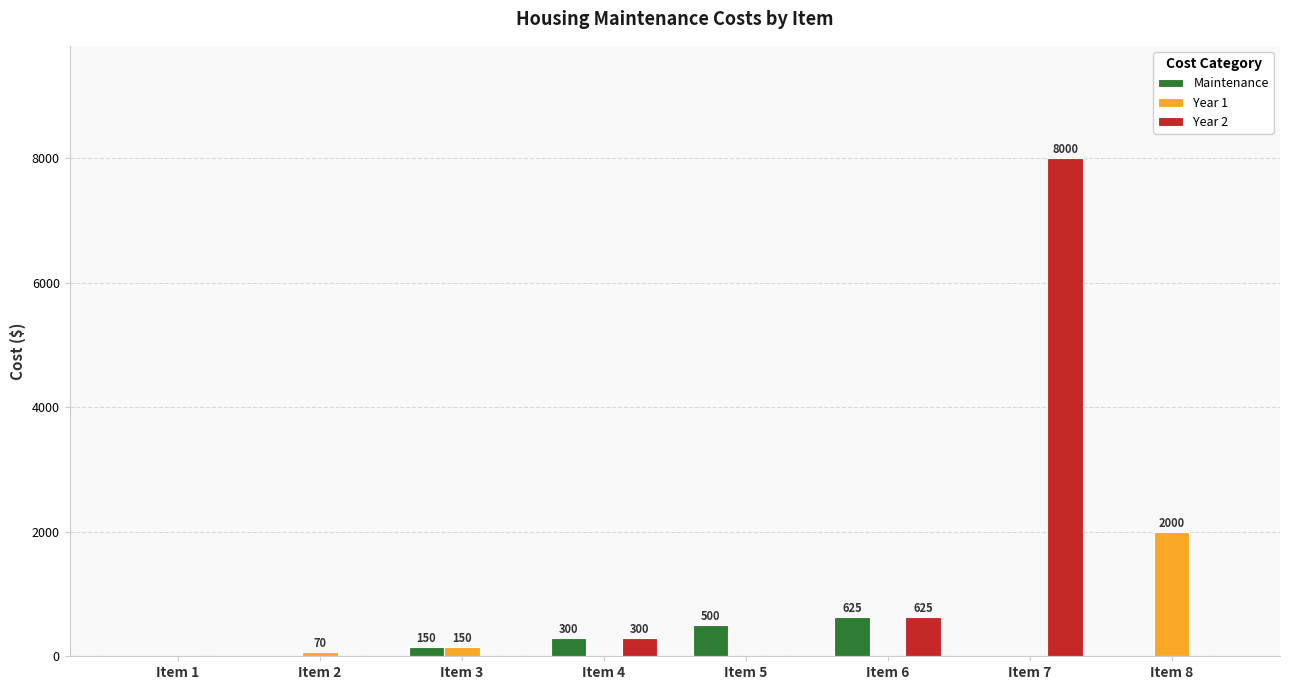

Where is Year 2 nearest to the value 4000?

Item 6